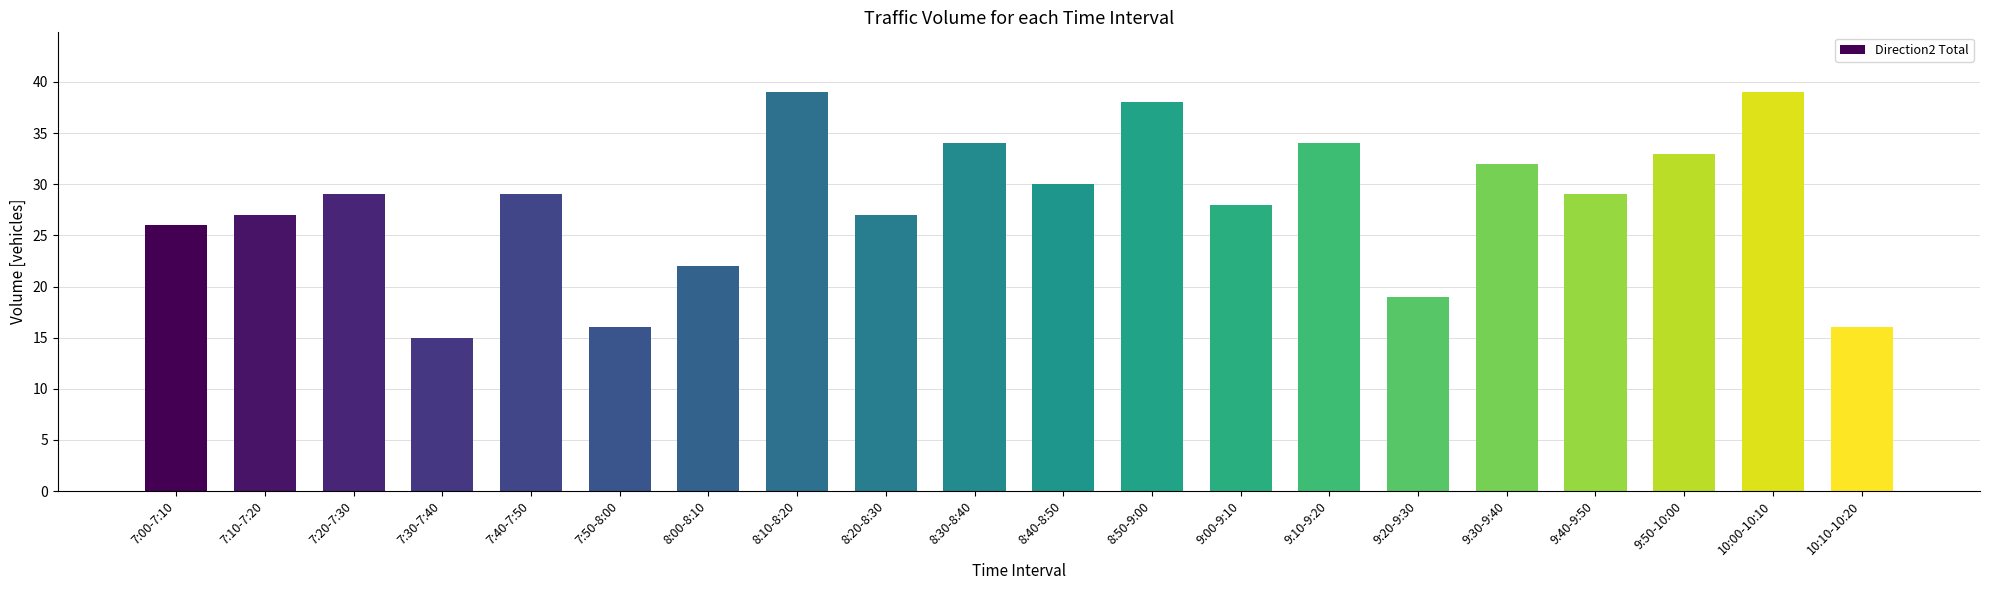

What position from the right is 8:00-8:10?

14